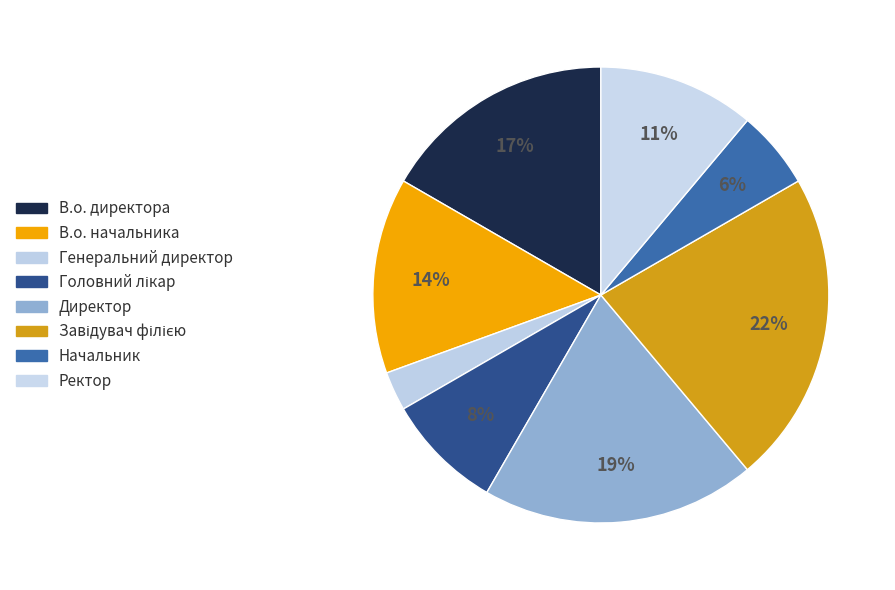

How many segments does this pie chart have?

8